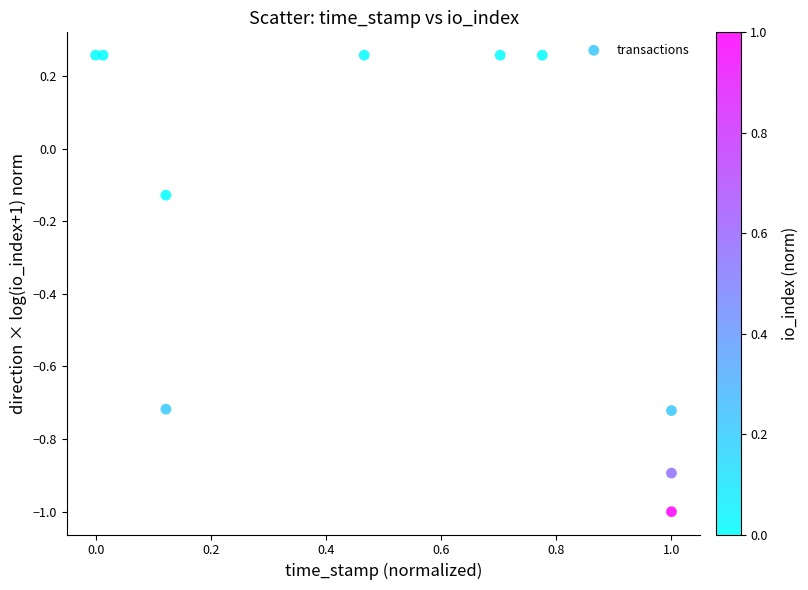

What is the average X value?

0.5